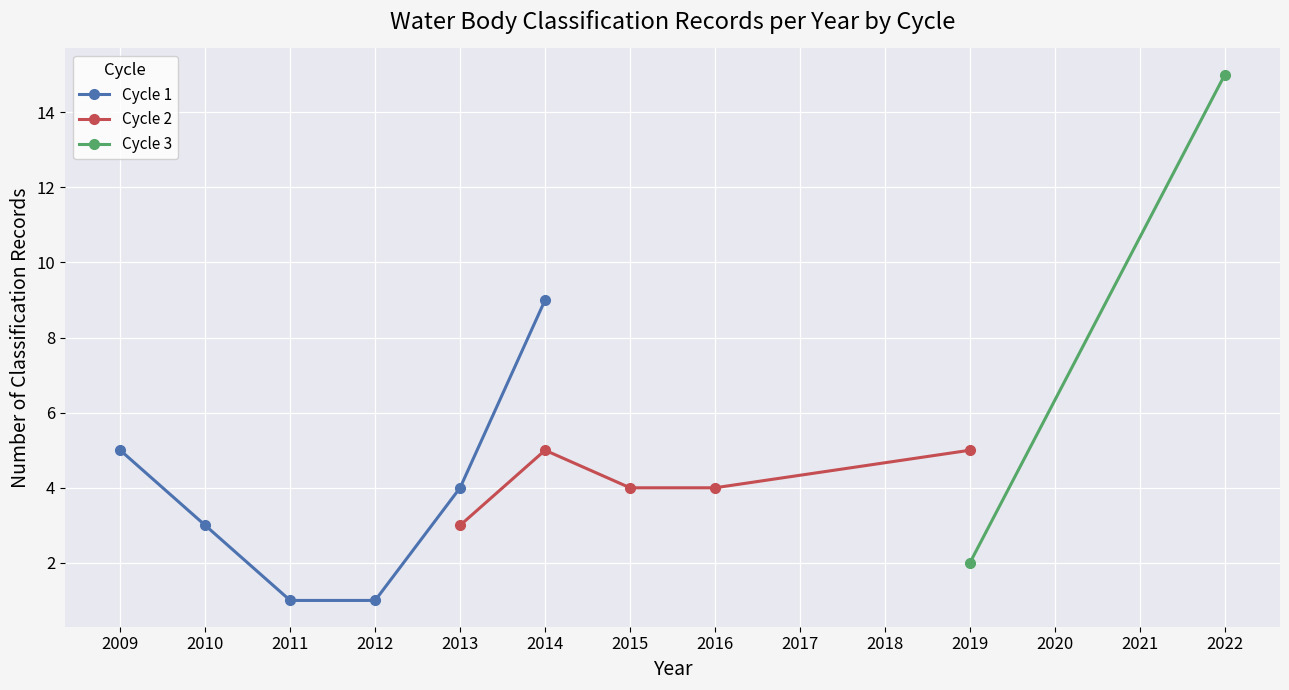

Which category has the highest value in the Cycle 1 series?

2014